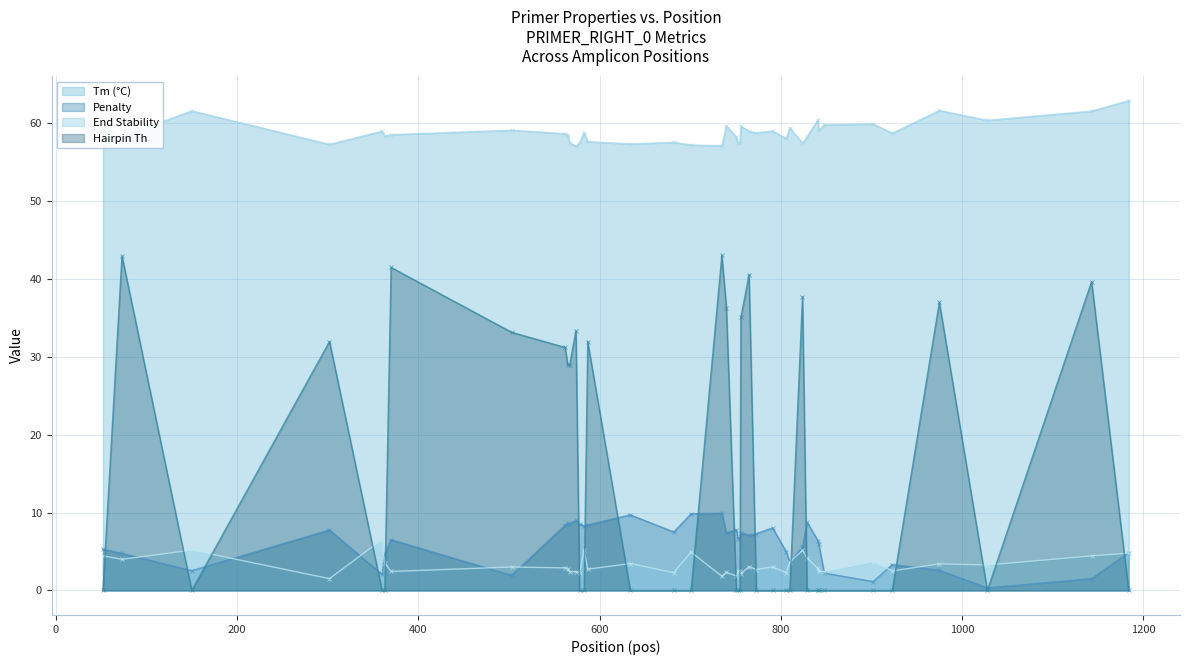

Which series has the largest range (max minus min)?

Hairpin Th